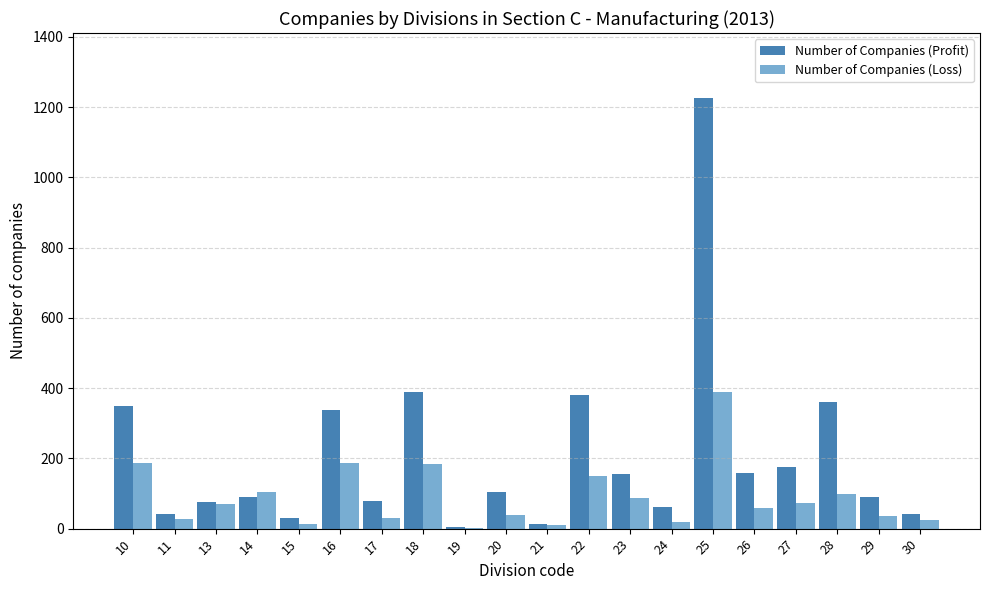

Is the value of Number of Companies (Loss) at 14 greater than the value of Number of Companies (Profit) at 30?

Yes